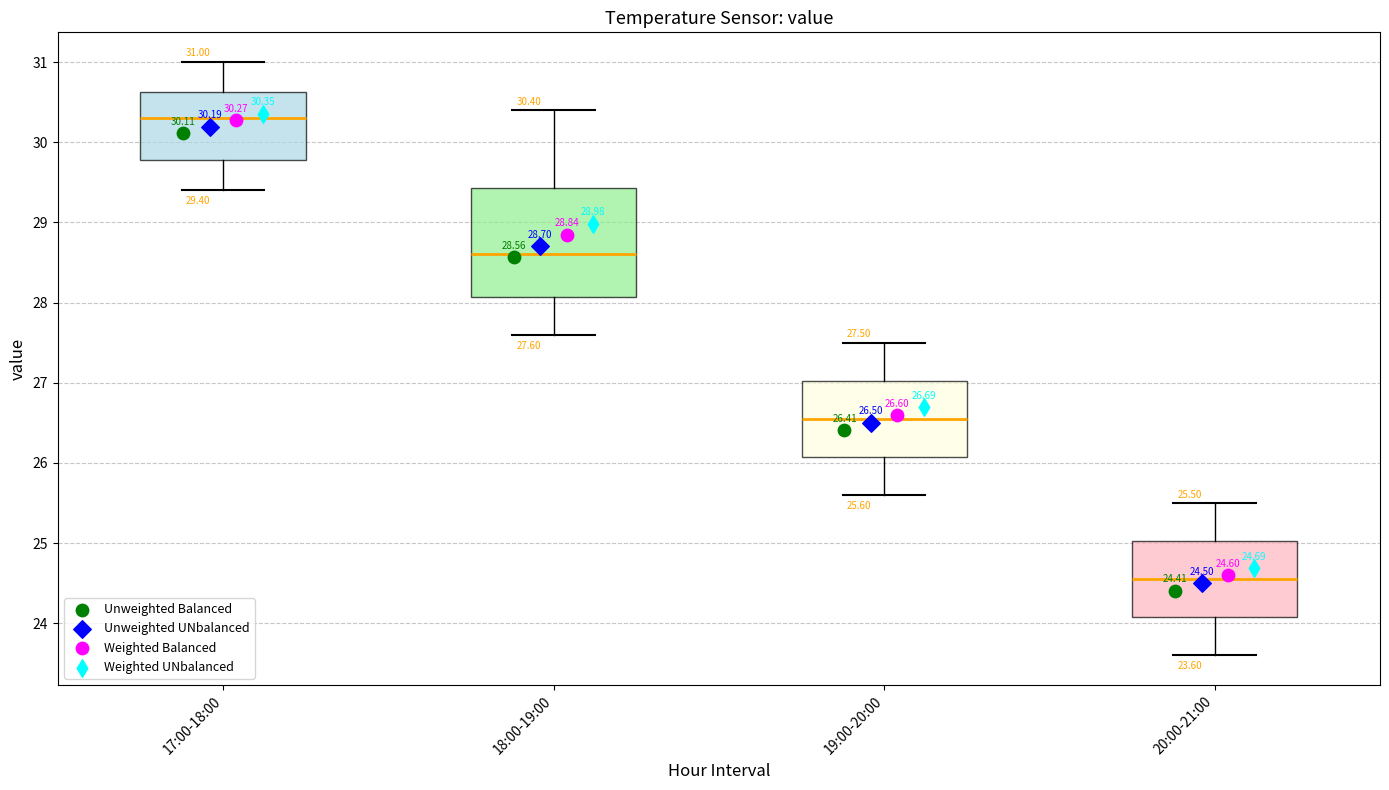

Which box's median line is the highest?

17:00-18:00